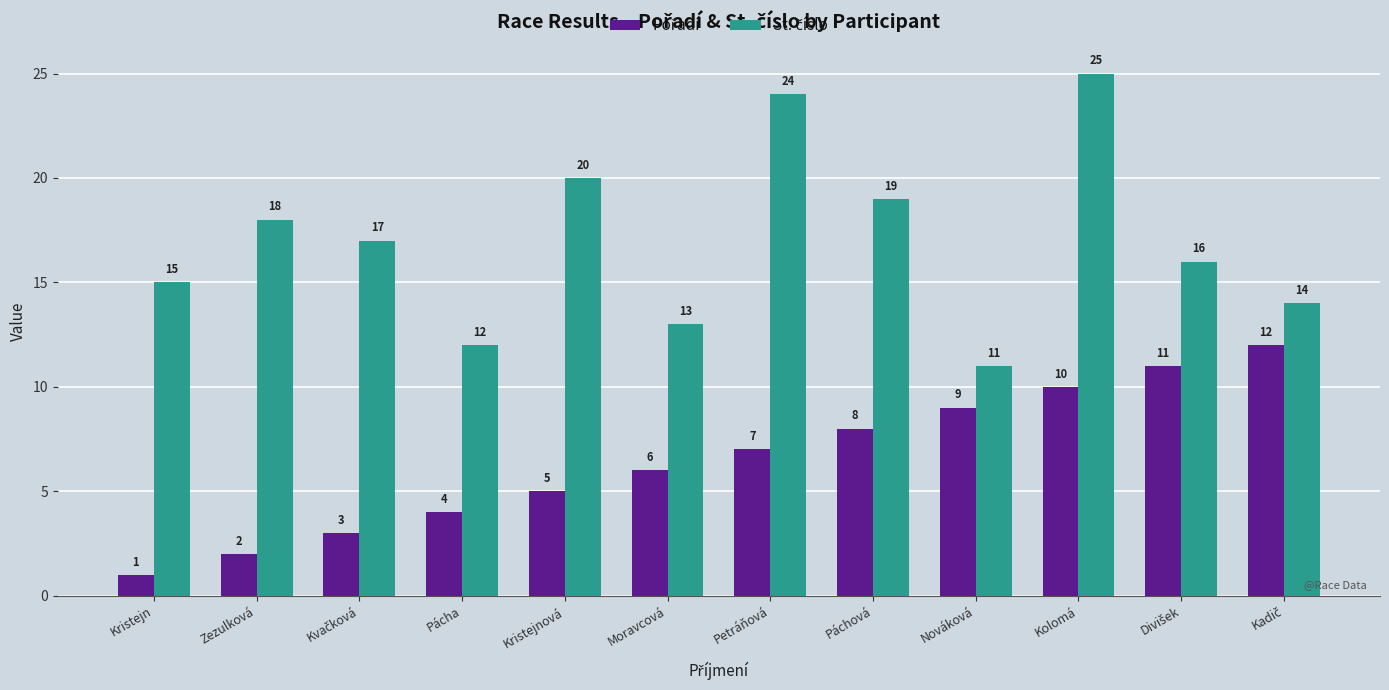

What is the difference between the highest and lowest values at Zezulková?

16